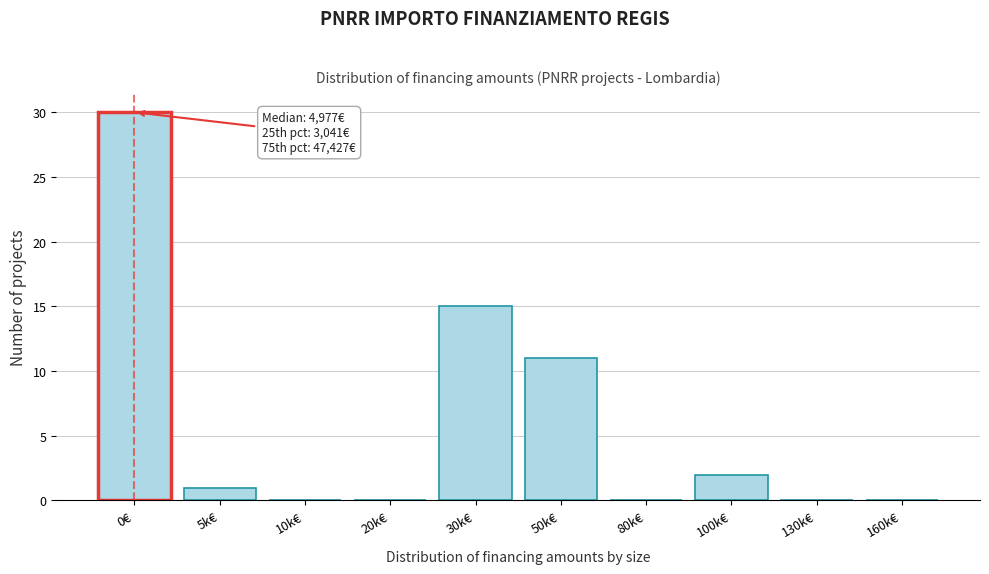

Reading left to right, what are all the values shown in this chart?

0€=30	5k€=1	10k€=0	20k€=0	30k€=15	50k€=11	80k€=0	100k€=2	130k€=0	160k€=0